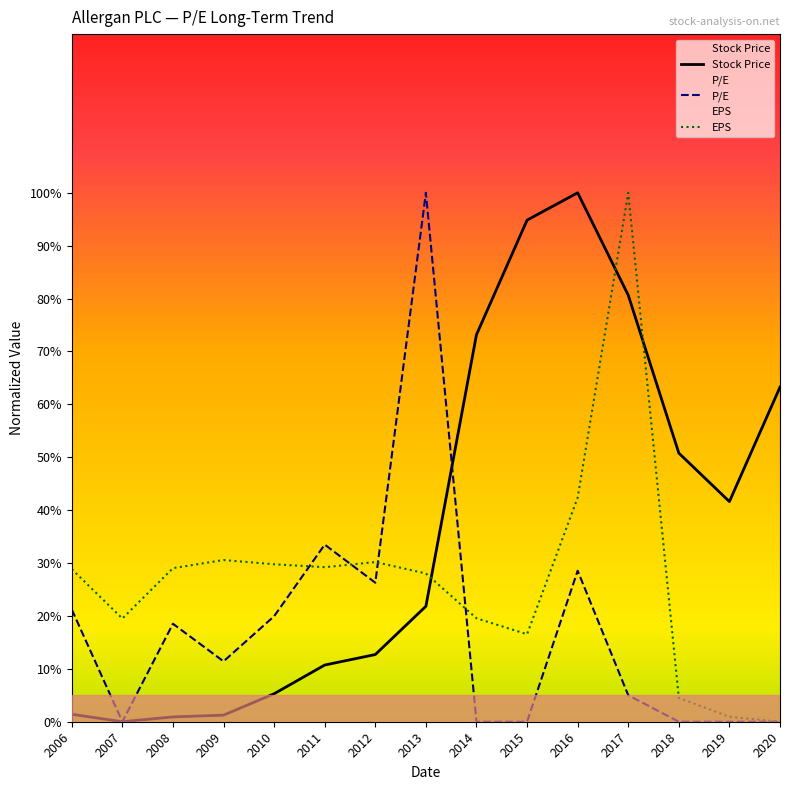

What position from the left is 2009-02-23?

4